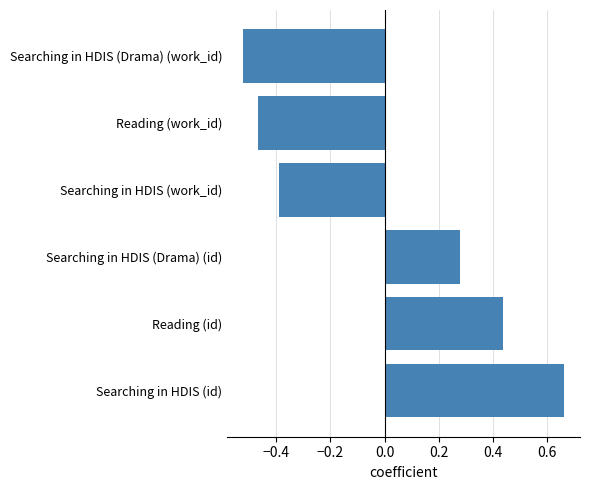

How many bars are there in total?

6